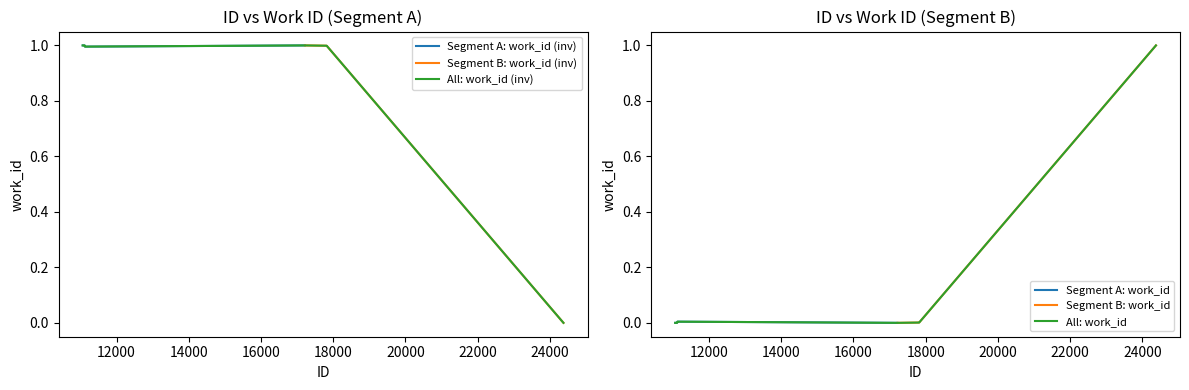

What is the sum of the values at 11127 and 11063?

2.0